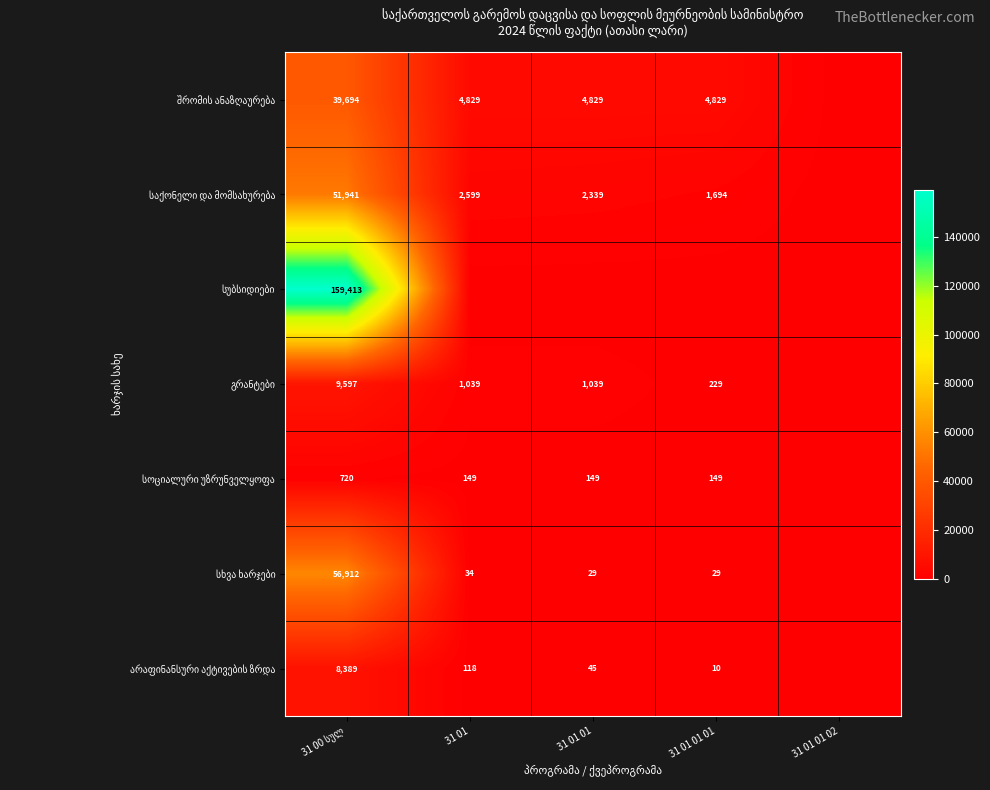

The value of სხვა ხარჯები at 31 01 01 02 is 0.0. True or false?

True